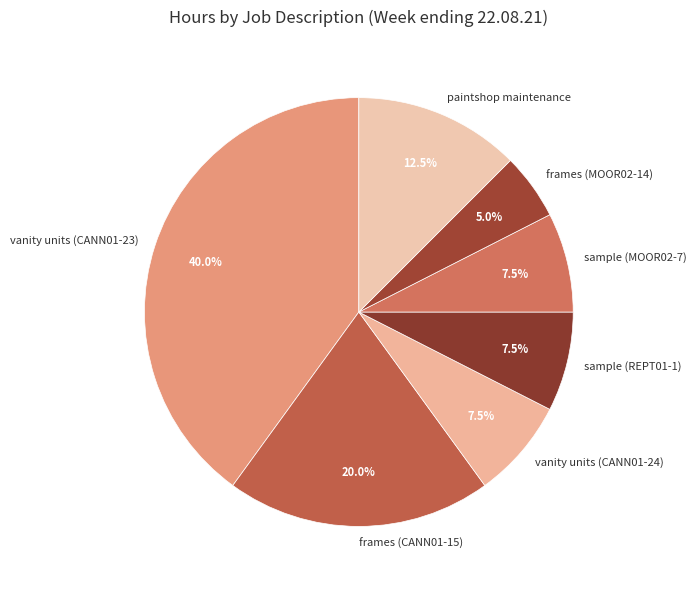

The sample (REPT01-1) slice represents 17% of the pie. True or false?

False